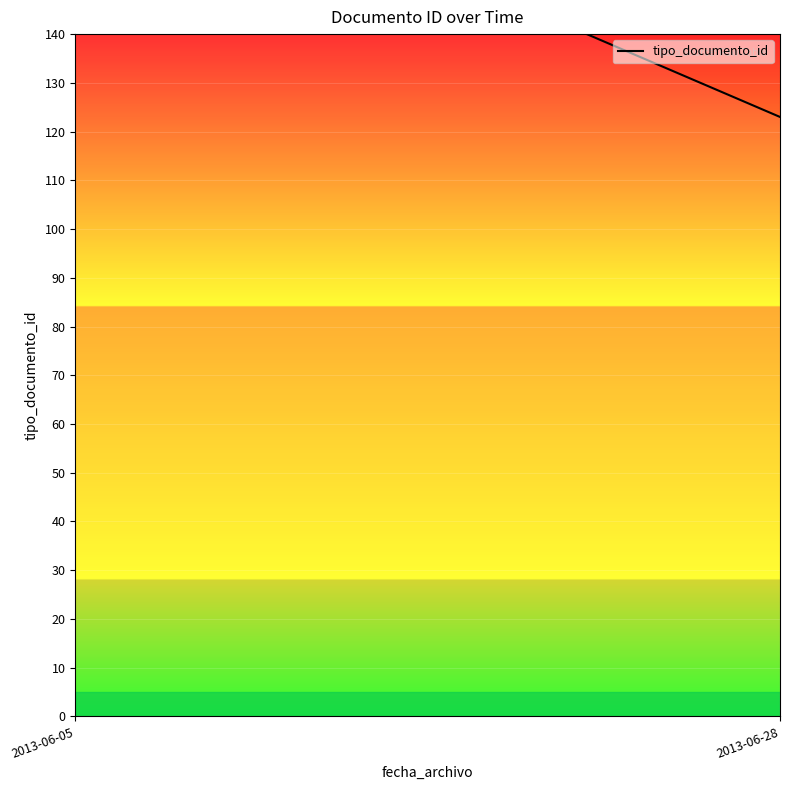

What is the ratio of the value at 2013-06-05 to the value at 2013-06-28?

1.5